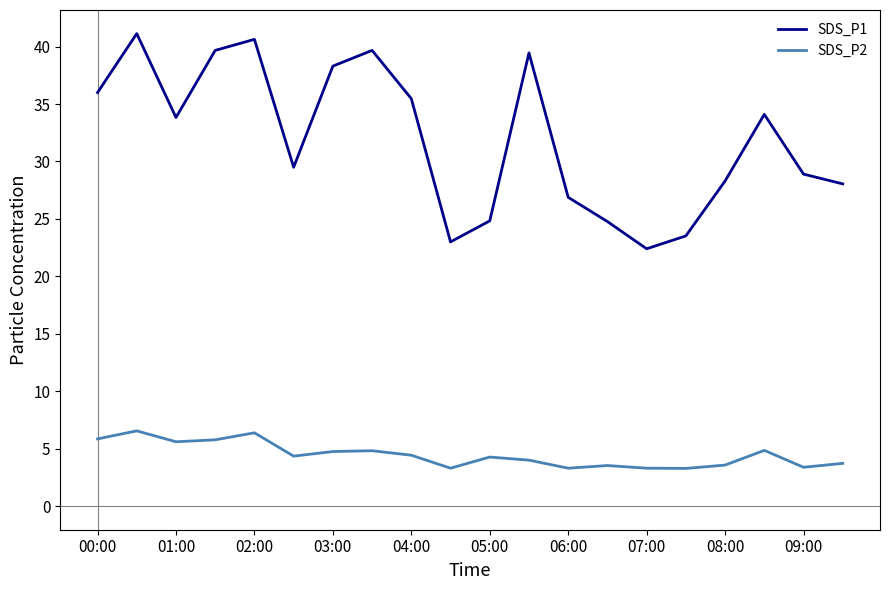

True or false: SDS_P2 and SDS_P1 cross at least once.

False